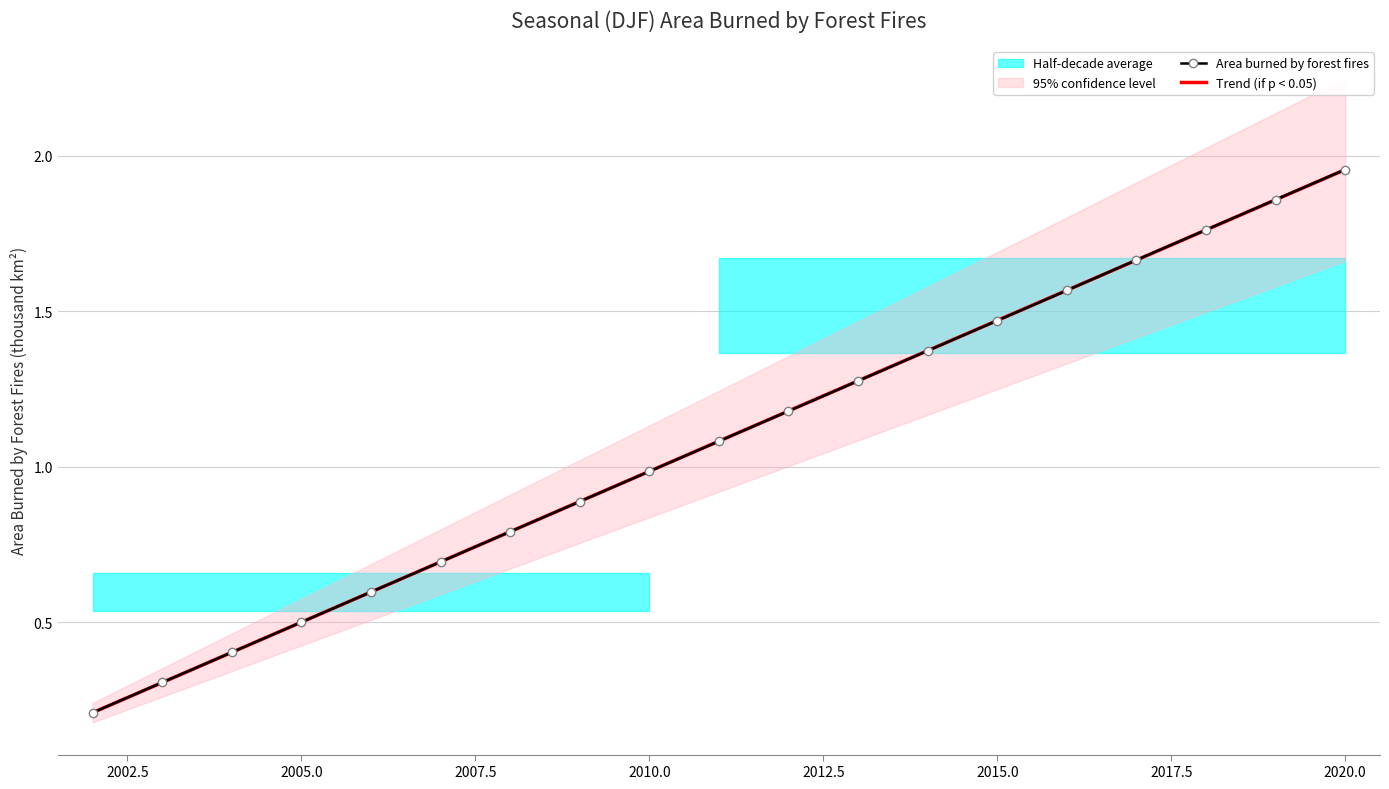

What is the sum of all Area burned by forest fires values?

20.6